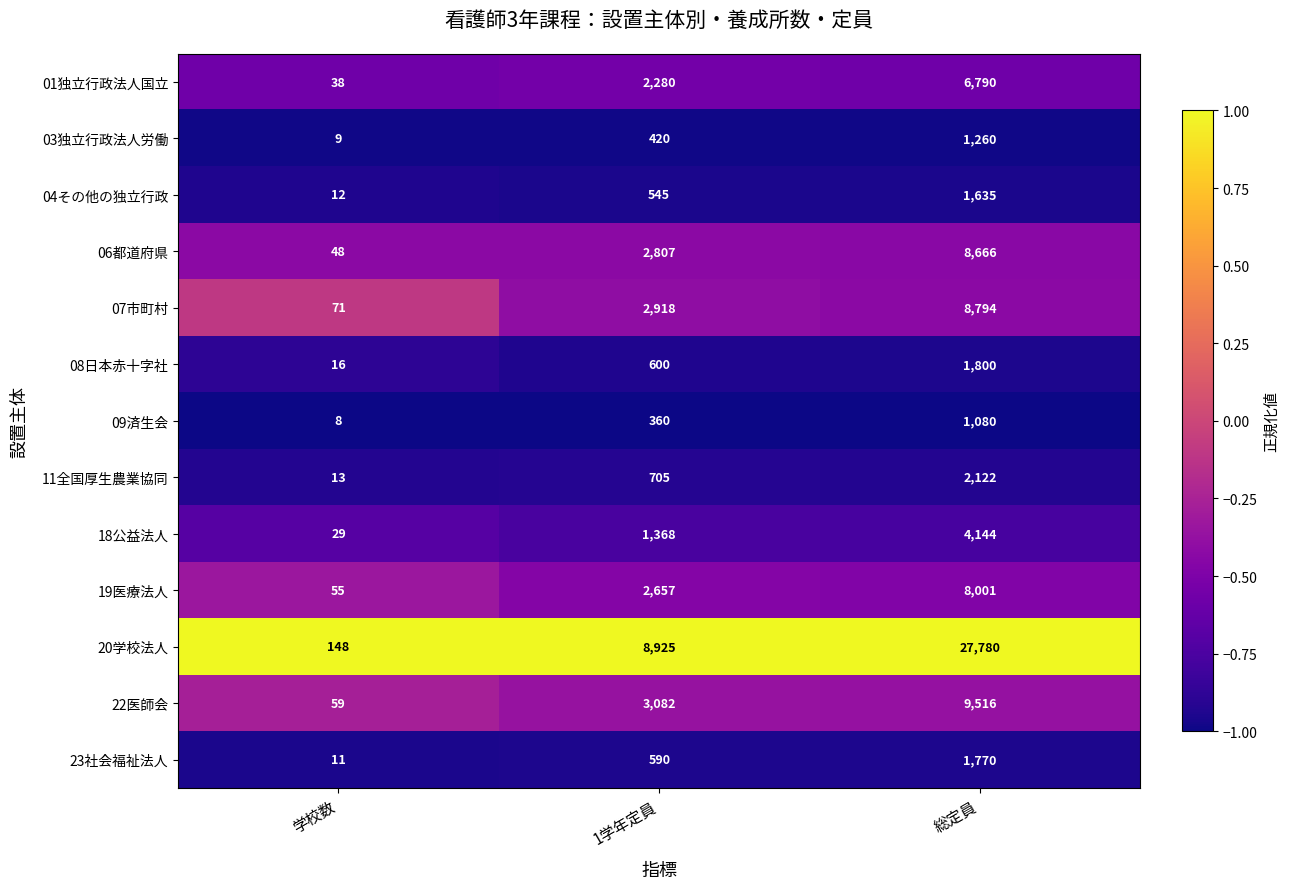

Which series has the largest total across all categories?

20学校法人